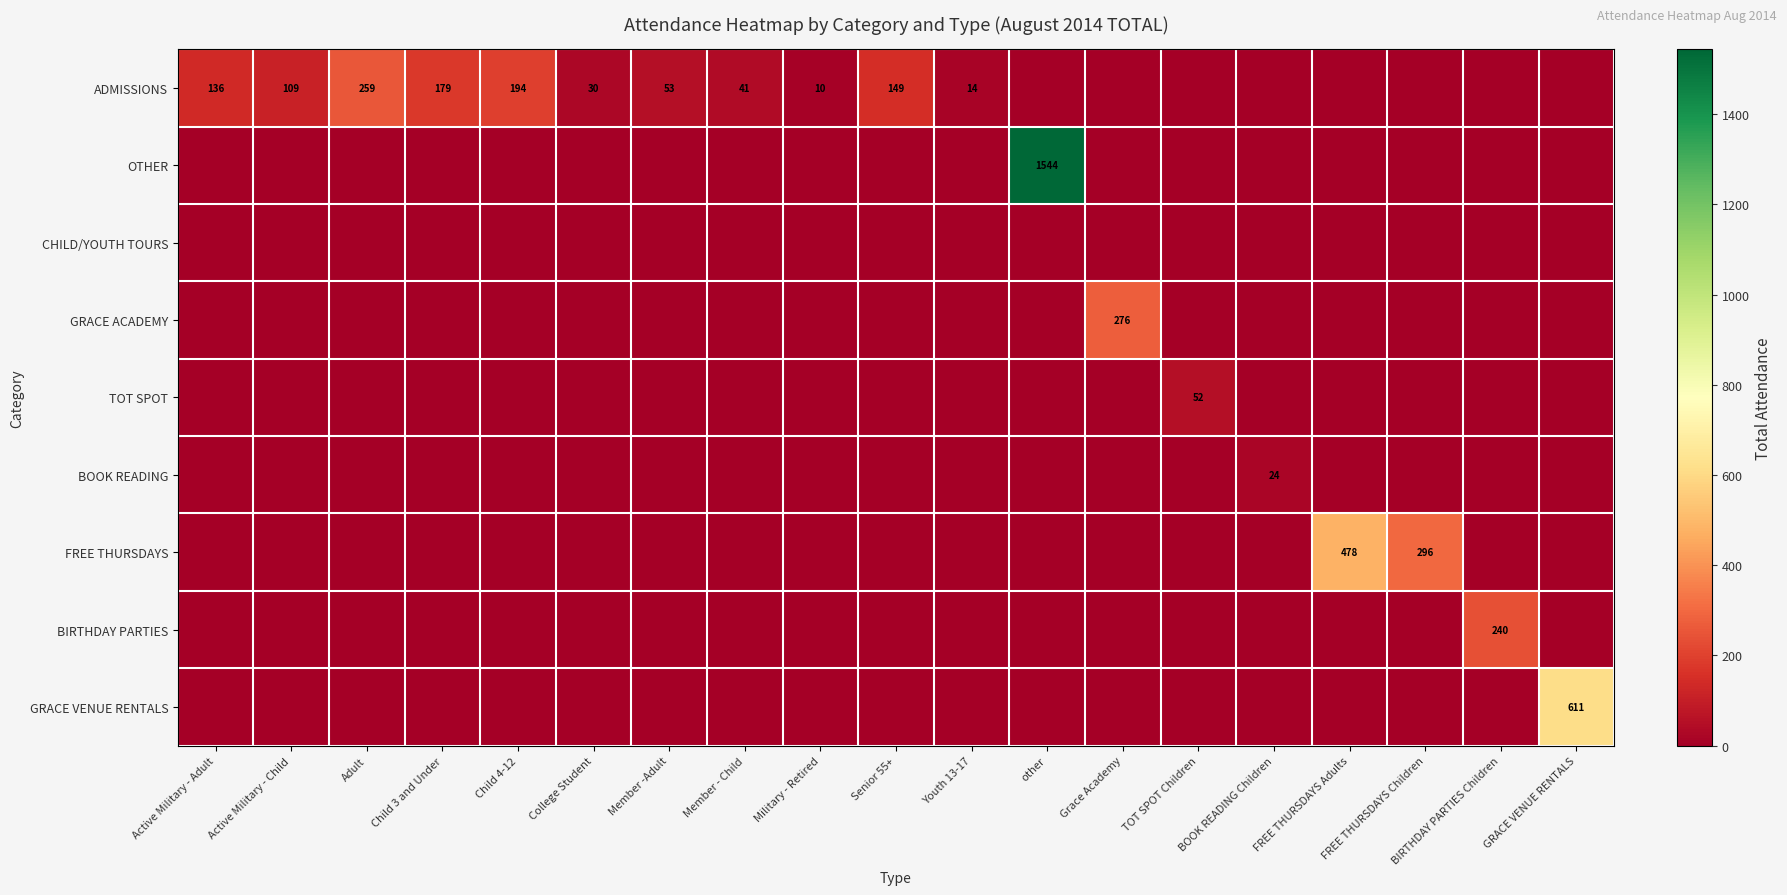

What is the difference between the ADMISSIONS values at Child 4-12 and Active Military - Adult?

58